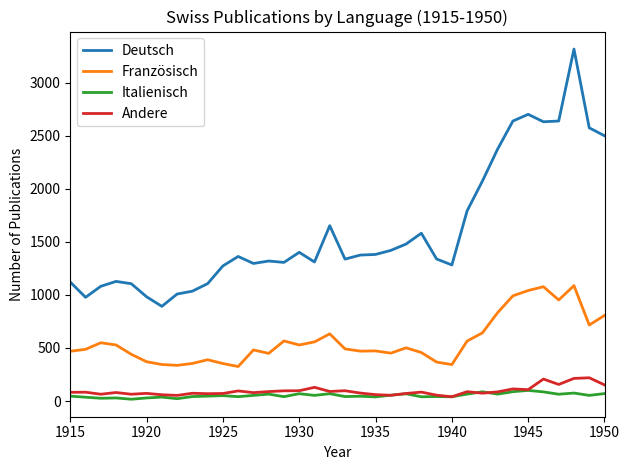

True or false: Andere and Deutsch intersect in this chart.

False